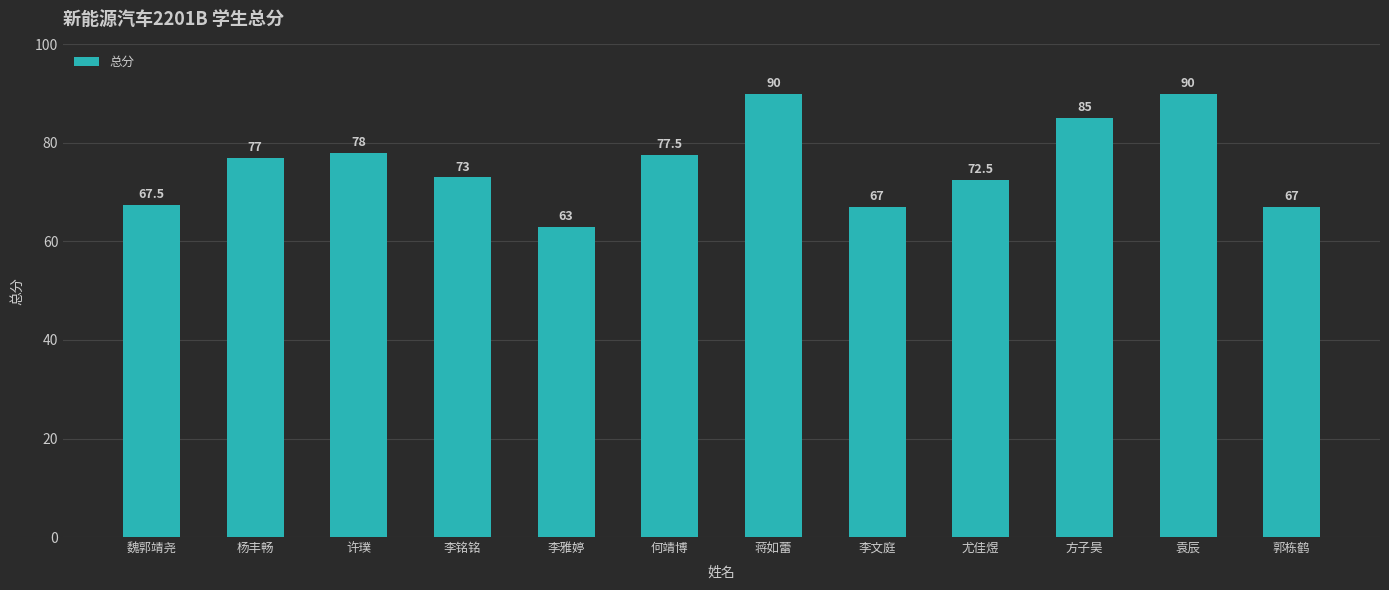

What is the greatest value displayed?

90.0